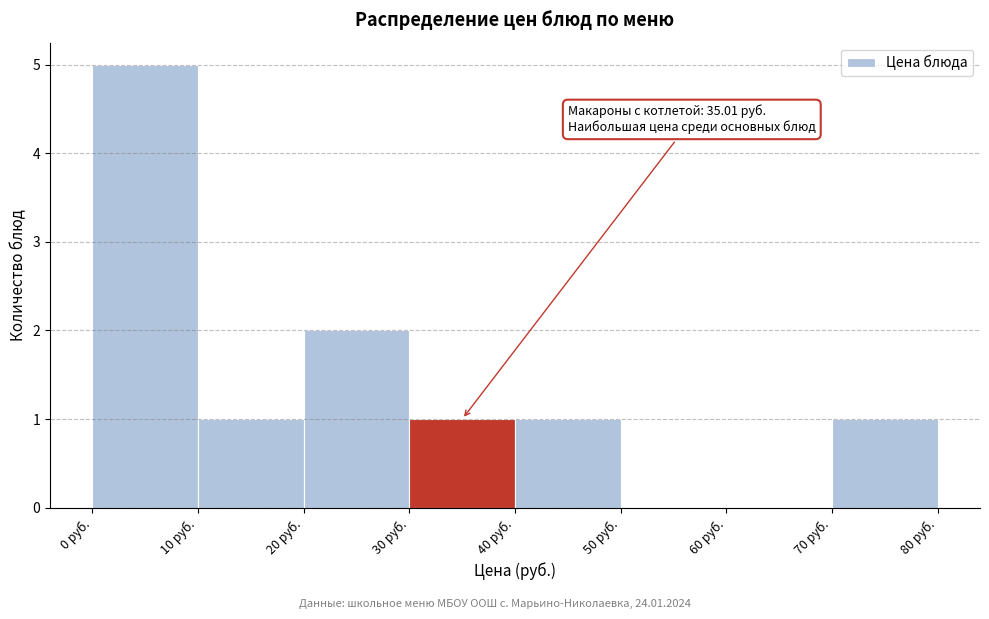

Which range on the x-axis has the tallest bar?

0 to 10